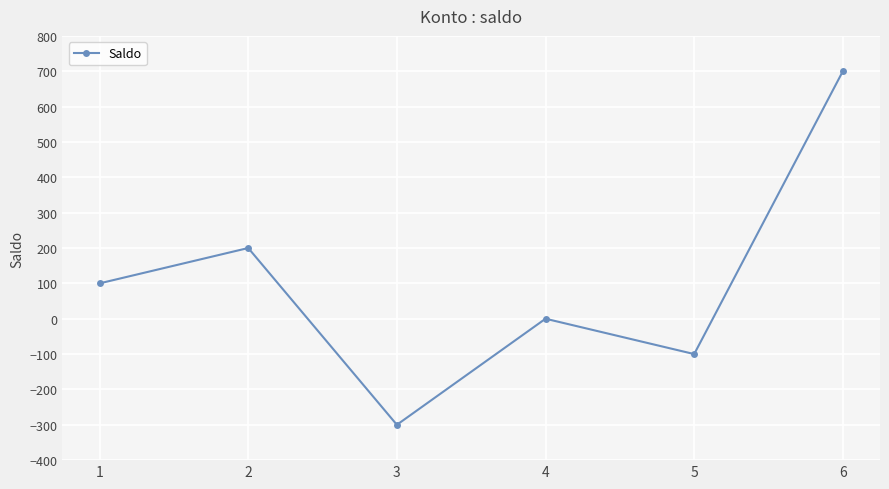

How many lines are shown in the chart?

1